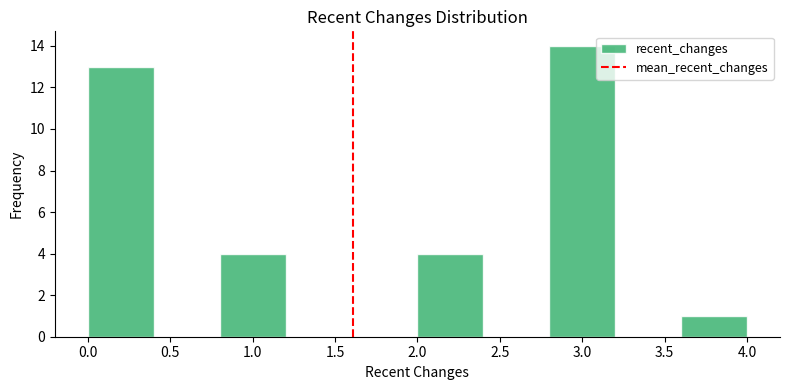

Which range on the x-axis has the tallest bar?

2.8 to 3.2